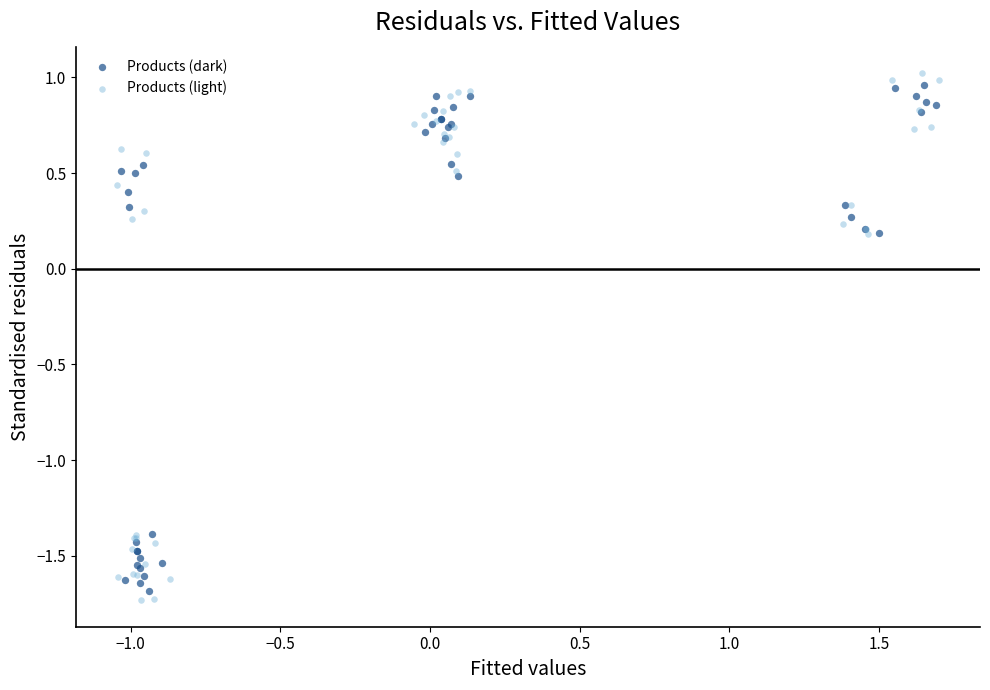

Which series has the widest spread of Y values?

Products (light)